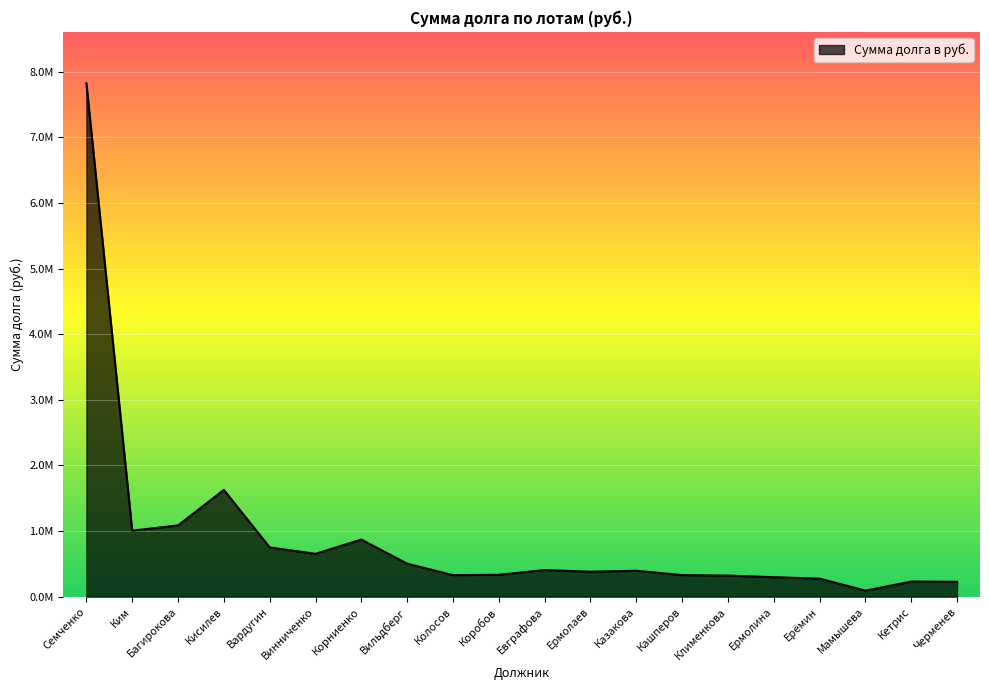

List the labels in order of value, largest first.

Семченко, Кисилев, Багирокова, Ким, Корниенко, Вардугин, Винниченко, Вильдберг, Евграфова, Казакова, Ермолаев, Коробов, Кашперов, Колосов, Клименкова, Ермолина, Ерёмин, Кетрис, Черменев, Мамышева